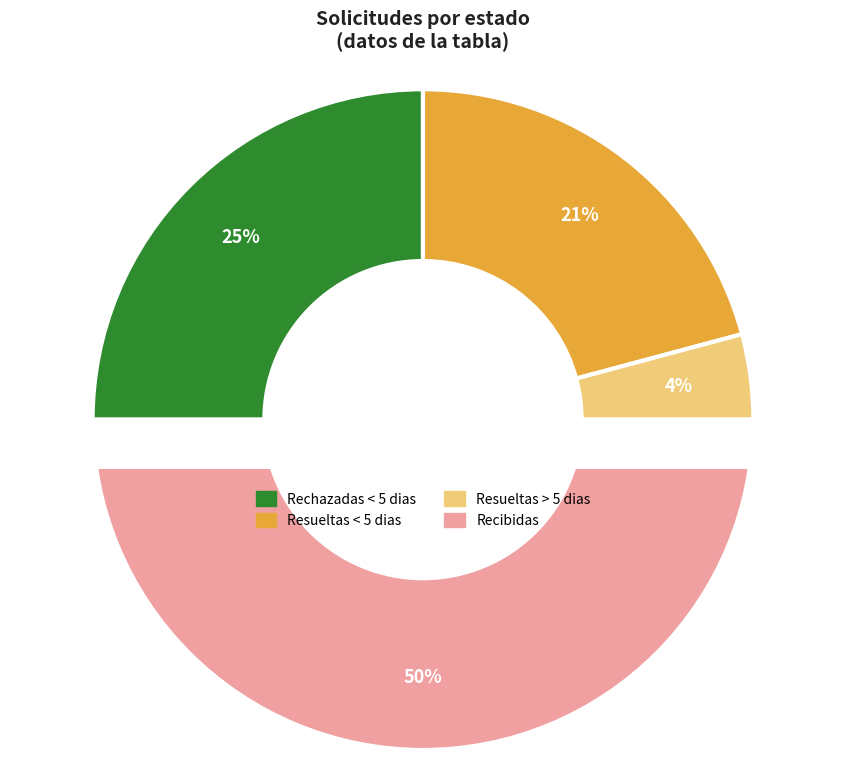

Count the number of slices in the pie.

4